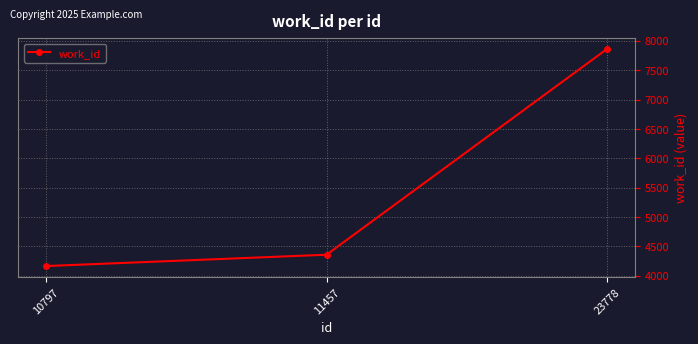

Rank the categories by value from lowest to highest.

10797, 11457, 23778